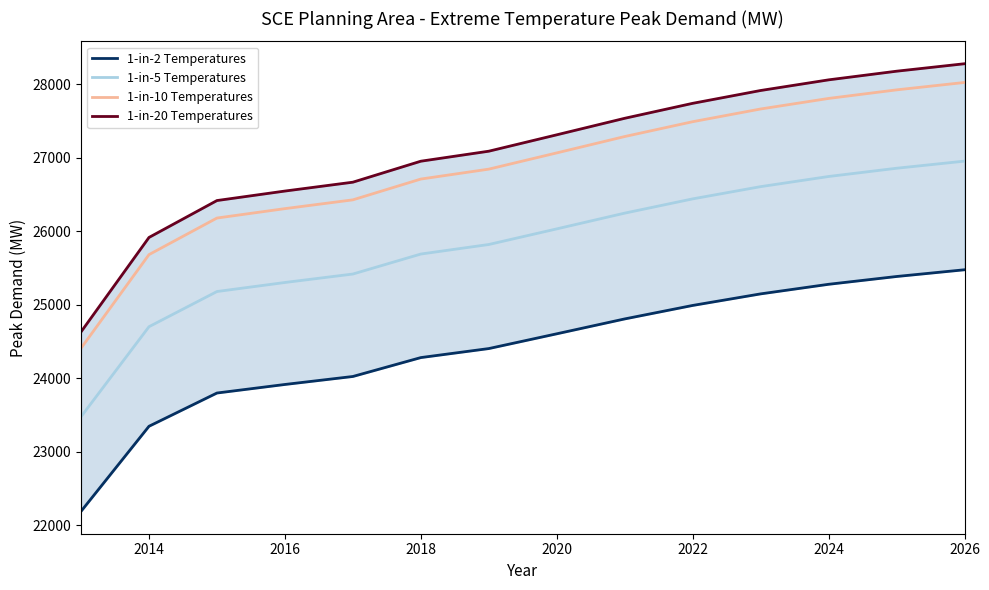

True or false: 1-in-2 Temperatures and 1-in-10 Temperatures intersect in this chart.

False